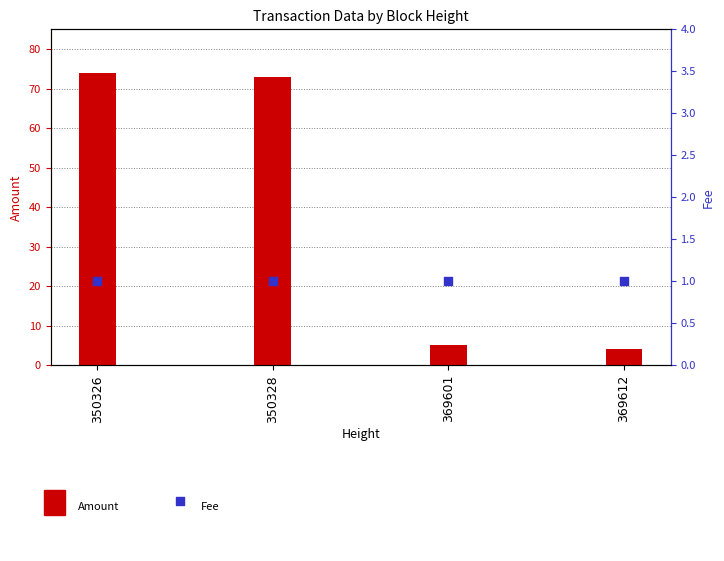

At which category is the sum across all series the highest?

350326